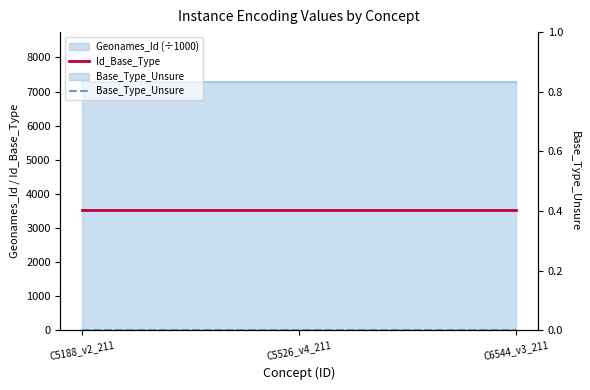

Reading left to right, list all the values displayed in this chart.

Id_Base_Type: C5188_v2_211=3512	C5526_v4_211=3512	C6544_v3_211=3512
Base_Type_Unsure: C5188_v2_211=0	C5526_v4_211=0	C6544_v3_211=0